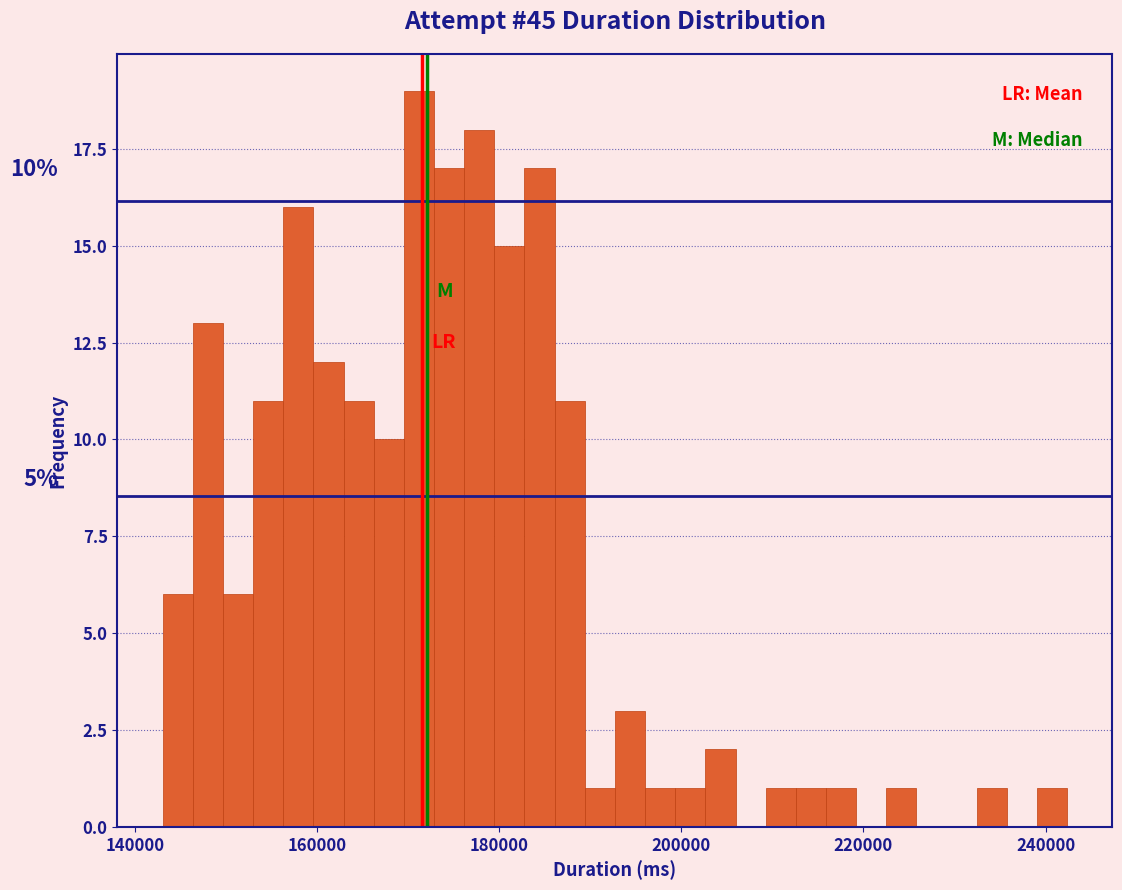

Around what value on the x-axis is the tallest bar? Give the approximate position of its centre, as read against the axis.

172000